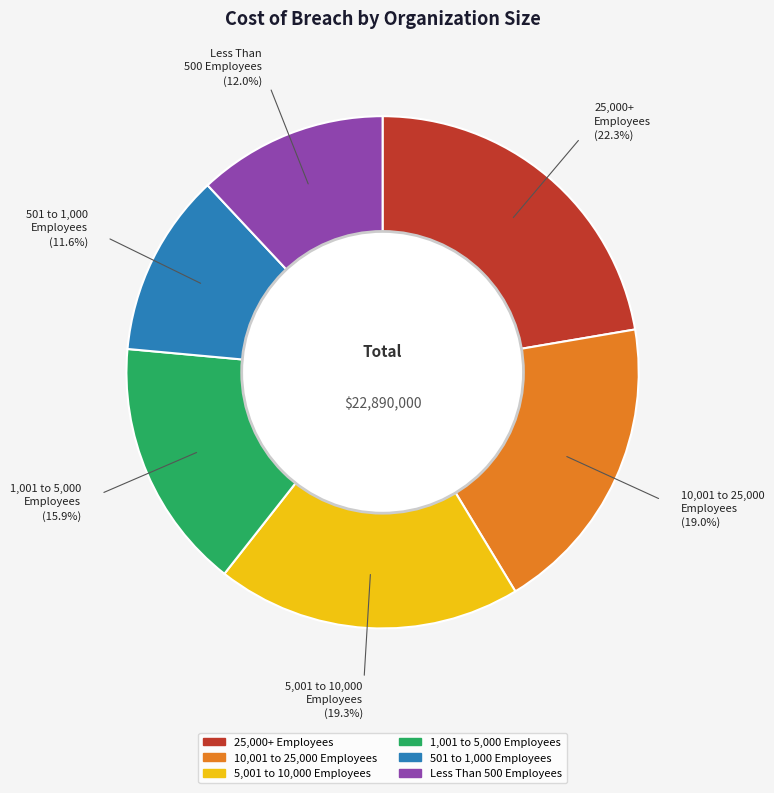

Which slice is the largest?

25,000+ Employees